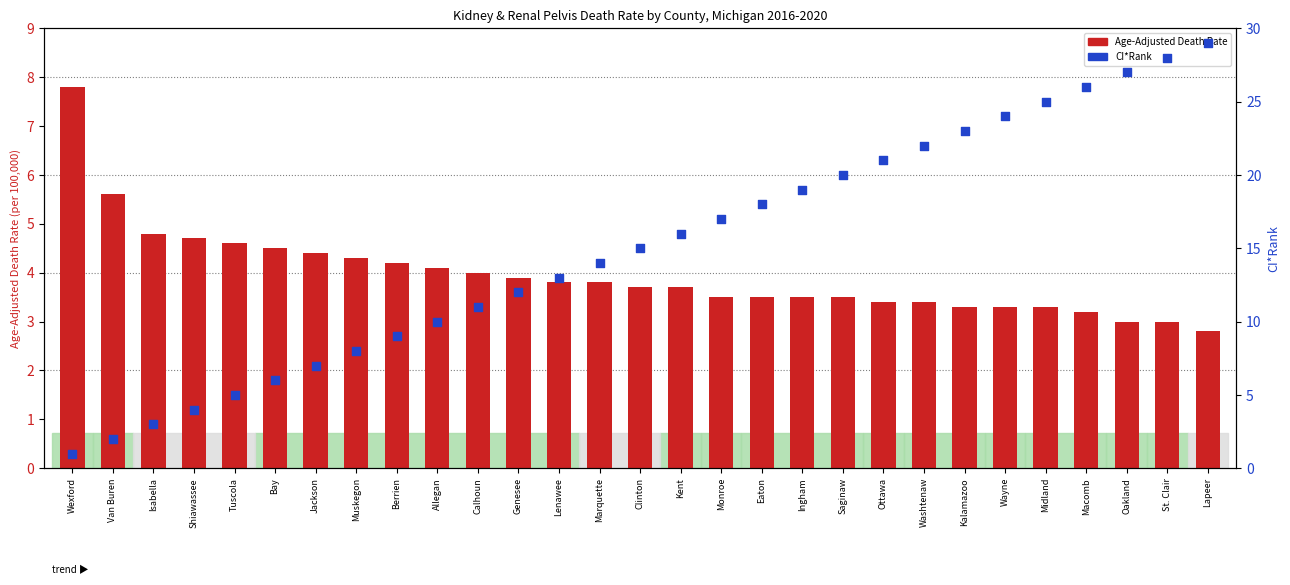

At how many categories does at least one series exceed 20?

9